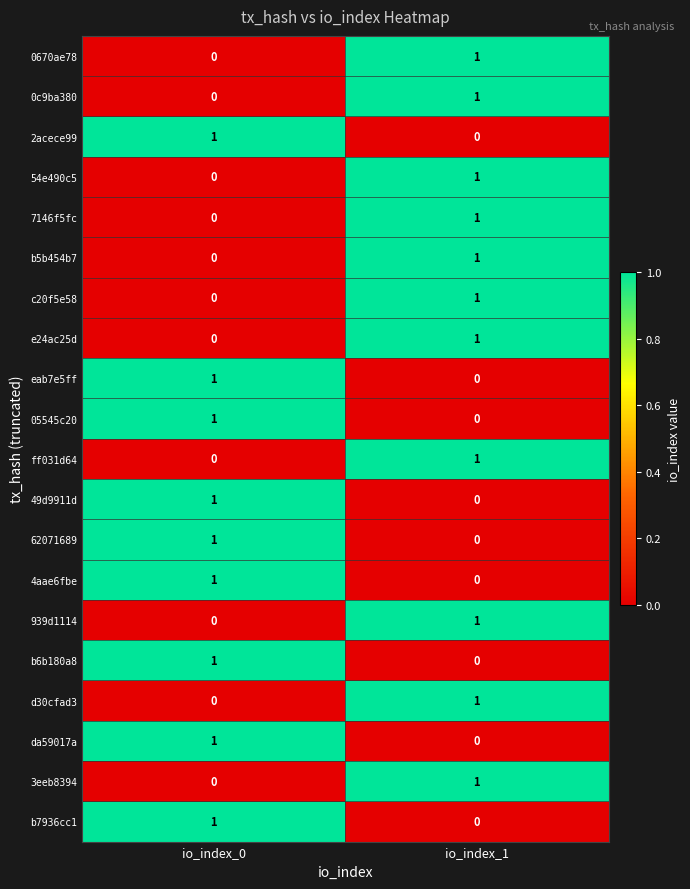

The value of d30cfad3 at io_index_0 is -1. True or false?

False